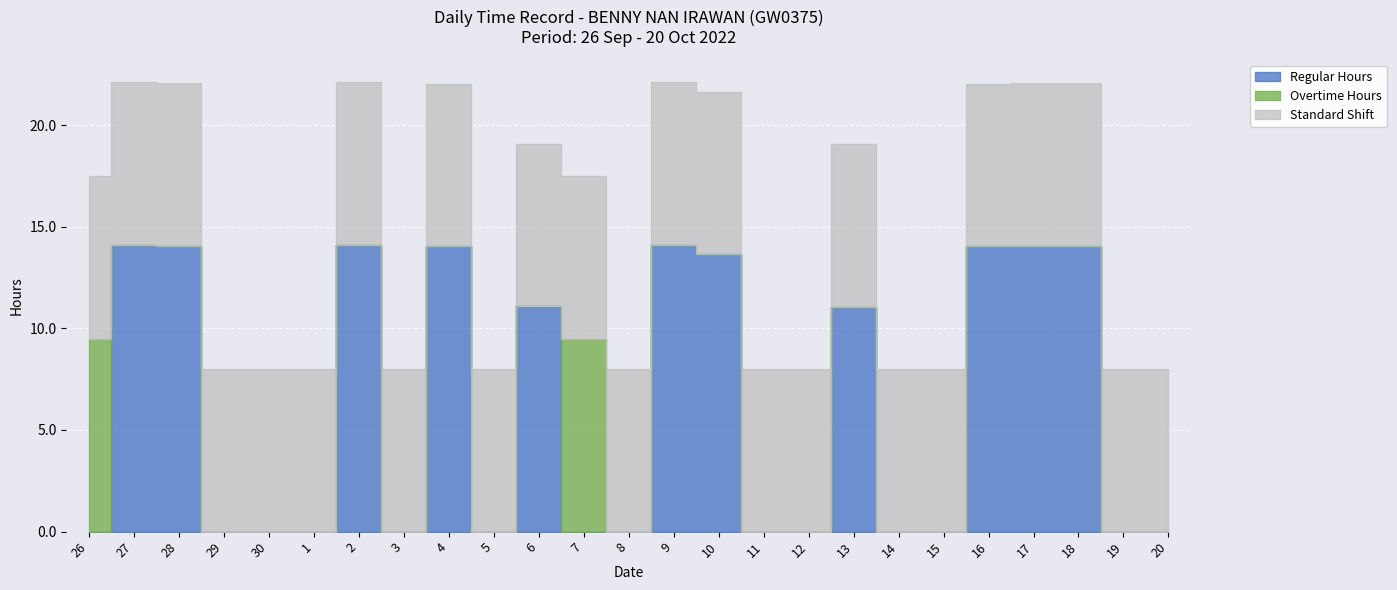

Is it true that Overtime Hours equals 5.7 at 1?

False